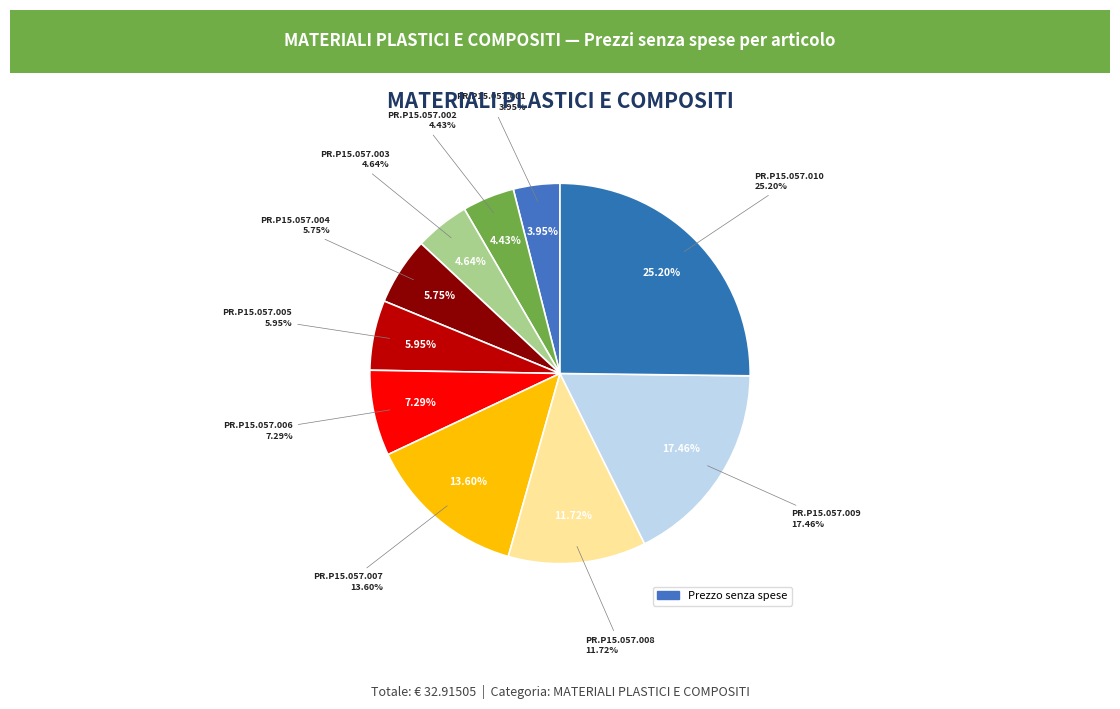

Rank the categories by value from lowest to highest.

PR.P15.057.001, PR.P15.057.002, PR.P15.057.003, PR.P15.057.004, PR.P15.057.005, PR.P15.057.006, PR.P15.057.008, PR.P15.057.007, PR.P15.057.009, PR.P15.057.010